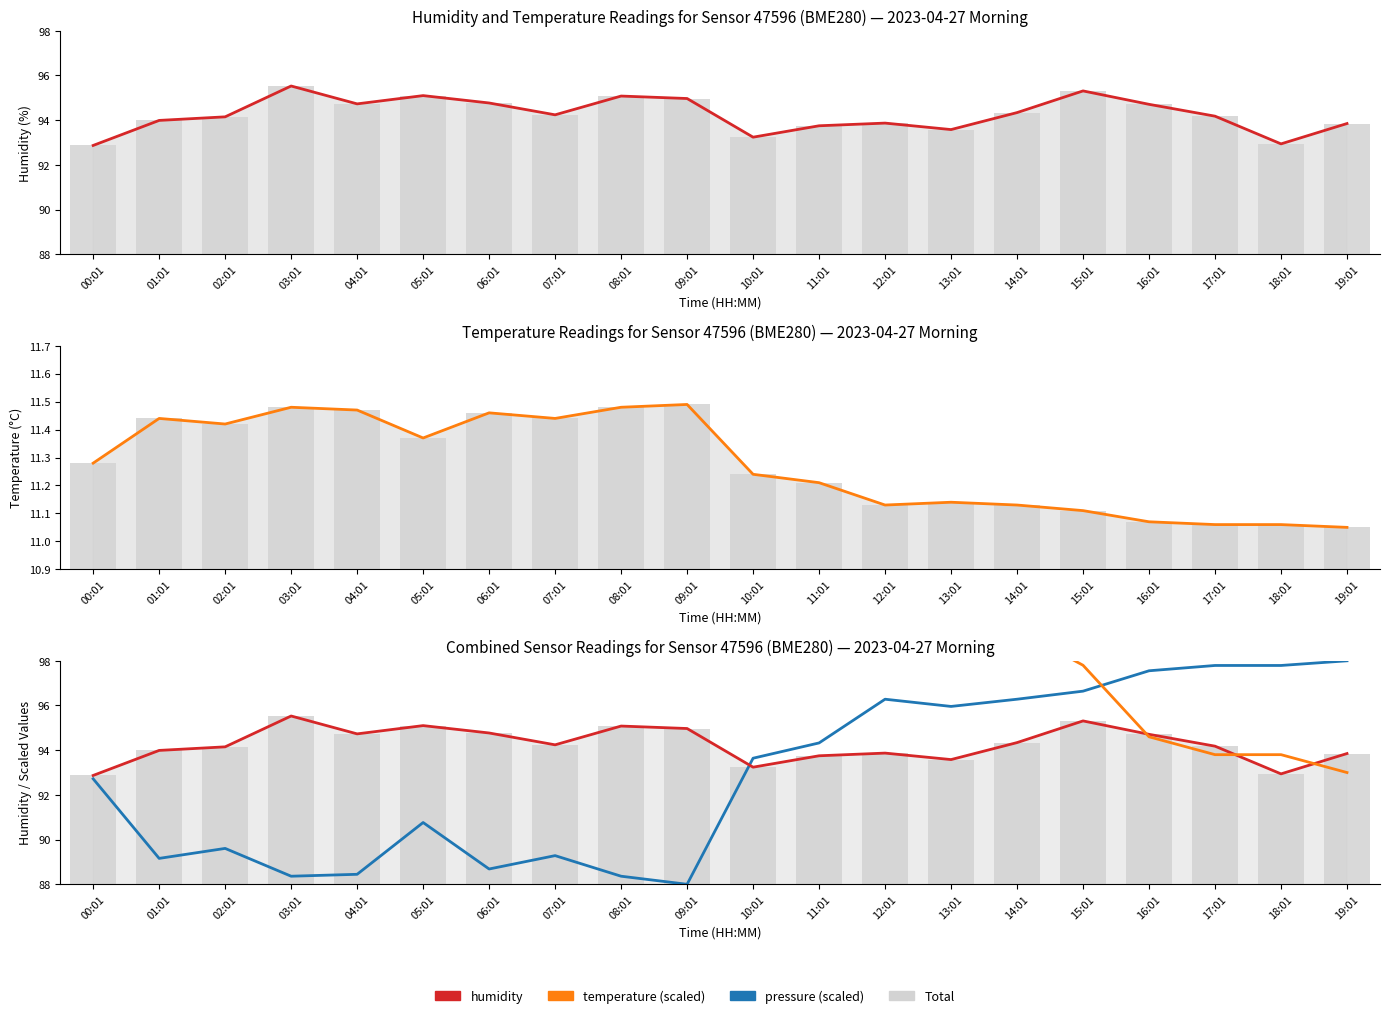

What is the label of the 18th bar from the left?

17:01